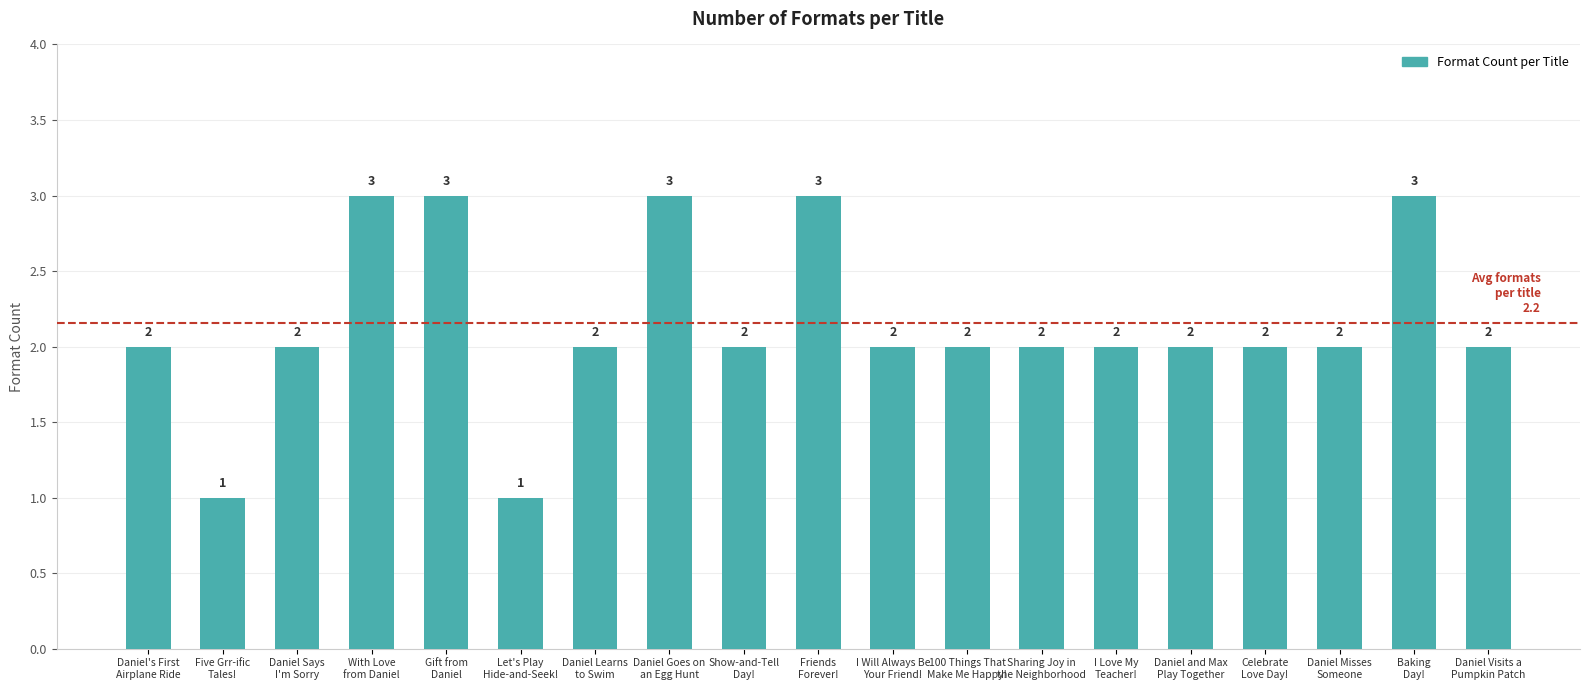

Reading right to left, what are all the values shown in this chart?

Daniel Visits a
Pumpkin Patch=2	Baking
Day!=3	Daniel Misses
Someone=2	Celebrate
Love Day!=2	Daniel and Max
Play Together=2	I Love My
Teacher!=2	Sharing Joy in
the Neighborhood=2	100 Things That
Make Me Happy!=2	I Will Always Be
Your Friend!=2	Friends
Forever!=3	Show-and-Tell
Day!=2	Daniel Goes on
an Egg Hunt=3	Daniel Learns
to Swim=2	Let's Play
Hide-and-Seek!=1	Gift from
Daniel=3	With Love
from Daniel=3	Daniel Says
I'm Sorry=2	Five Grr-ific
Tales!=1	Daniel's First
Airplane Ride=2